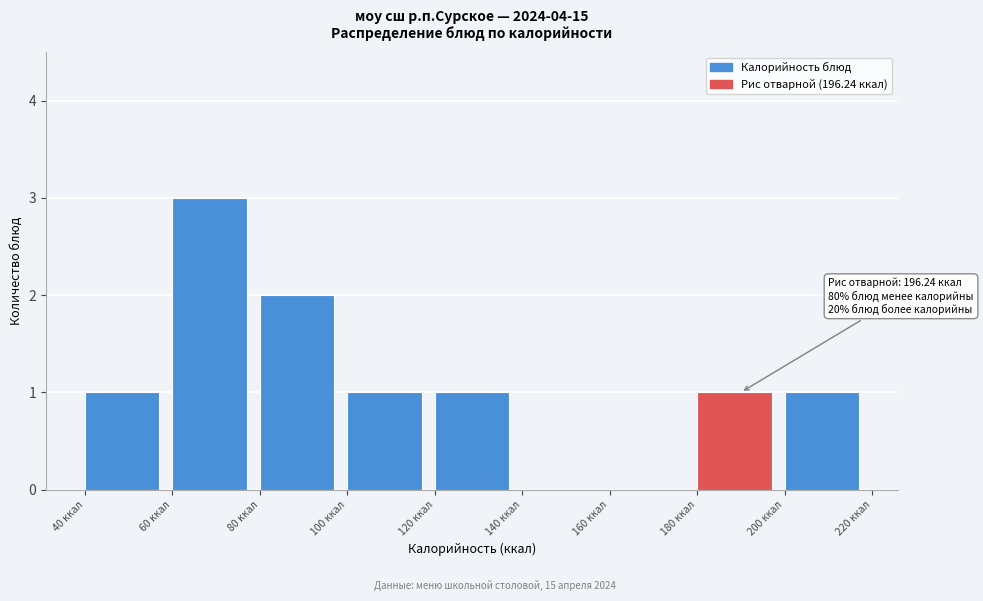

Which range on the x-axis has the tallest bar?

60 to 80